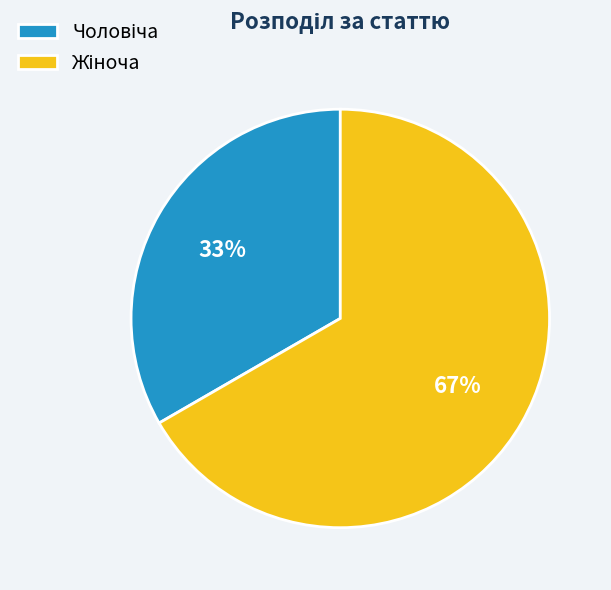

To the nearest percent, what is the average slice percentage?

50%